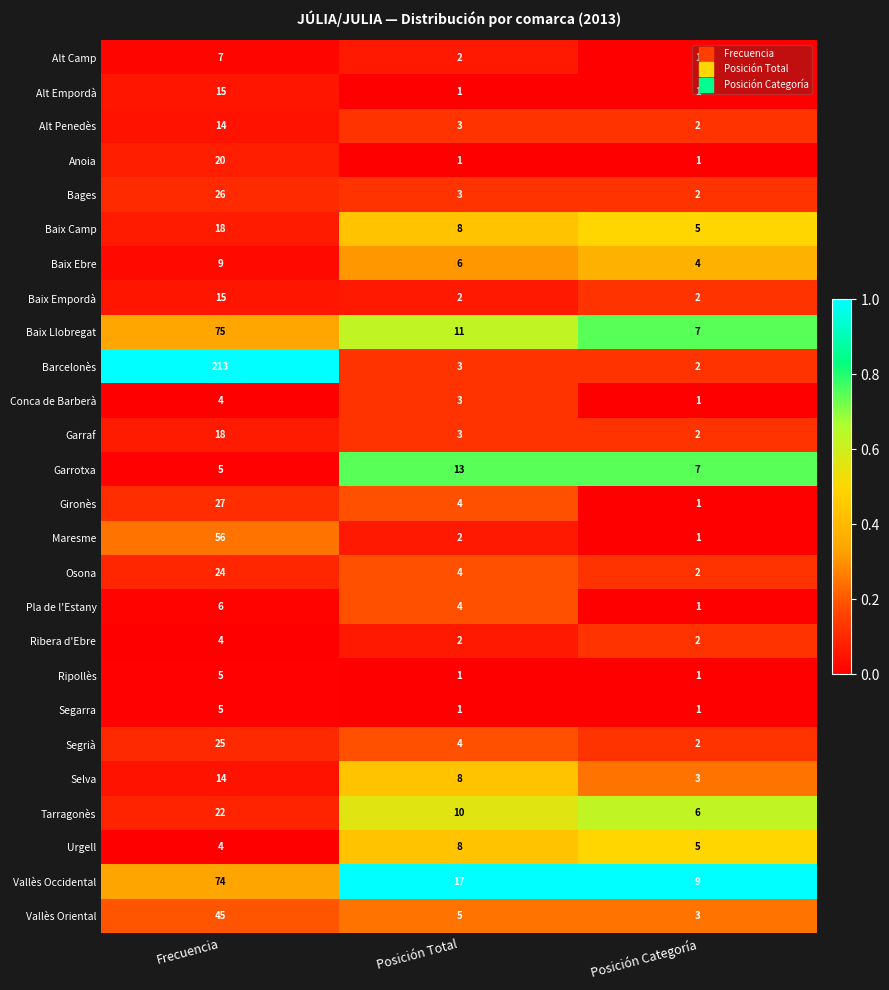

At which label does Urgell reach its minimum?

Frecuencia